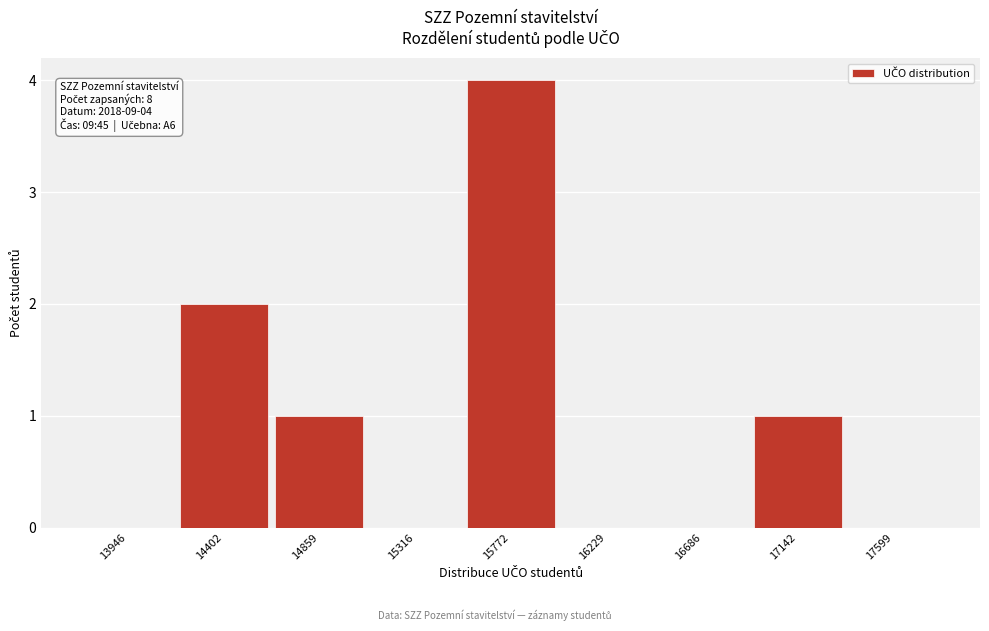

Reading left to right, what are all the values shown in this chart?

13946=0	14402=2	14859=1	15316=0	15772=4	16229=0	16686=0	17142=1	17599=0